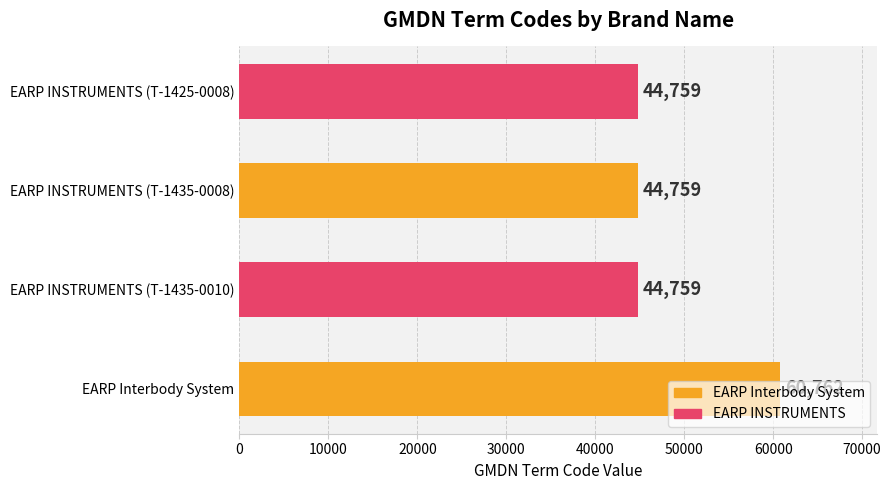

What is the average value?

48760